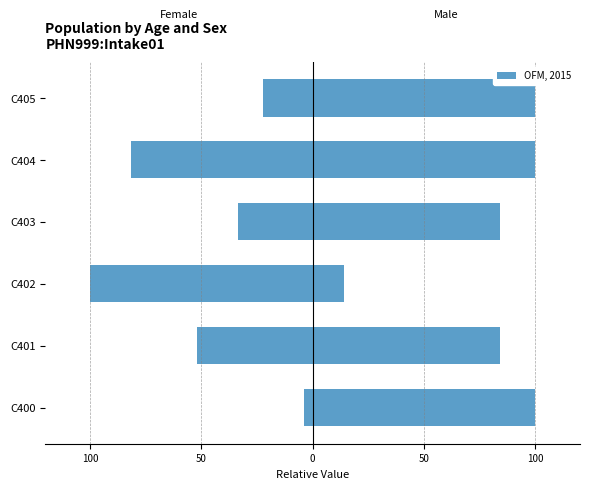

What is the value of the Female bar at the 3rd from the left?

-100.0